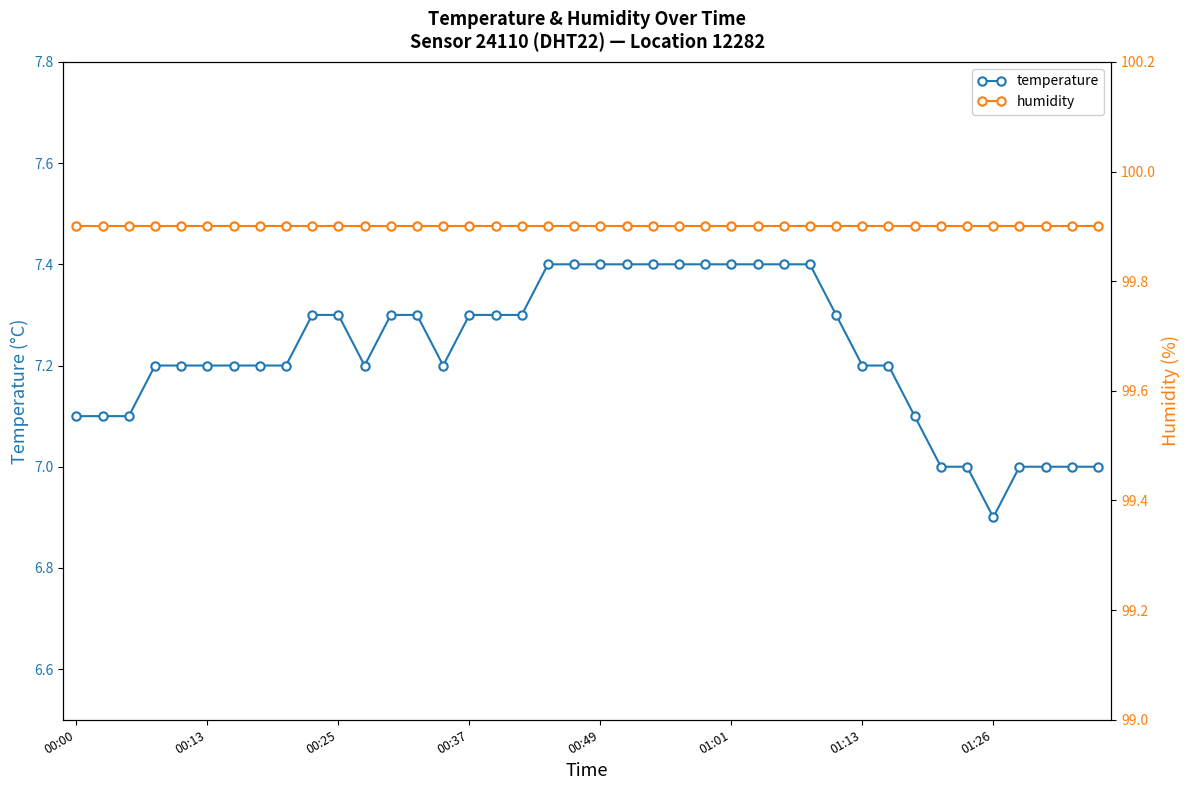

Does the chart have visible grid lines?

No